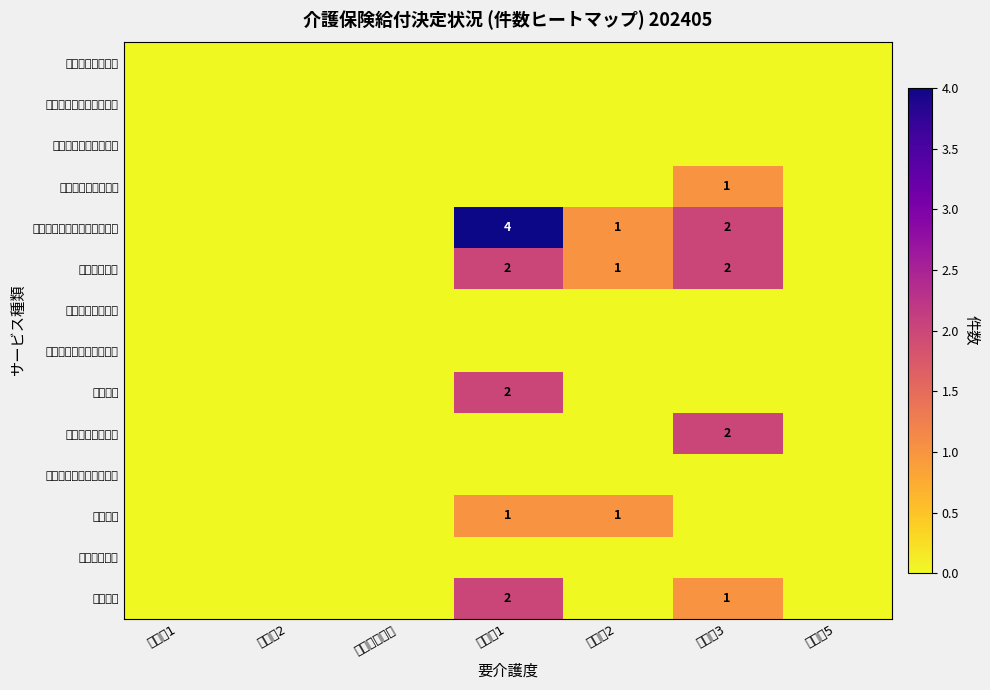

Is it true that 通所介護 equals 1 at 要介護1?

False